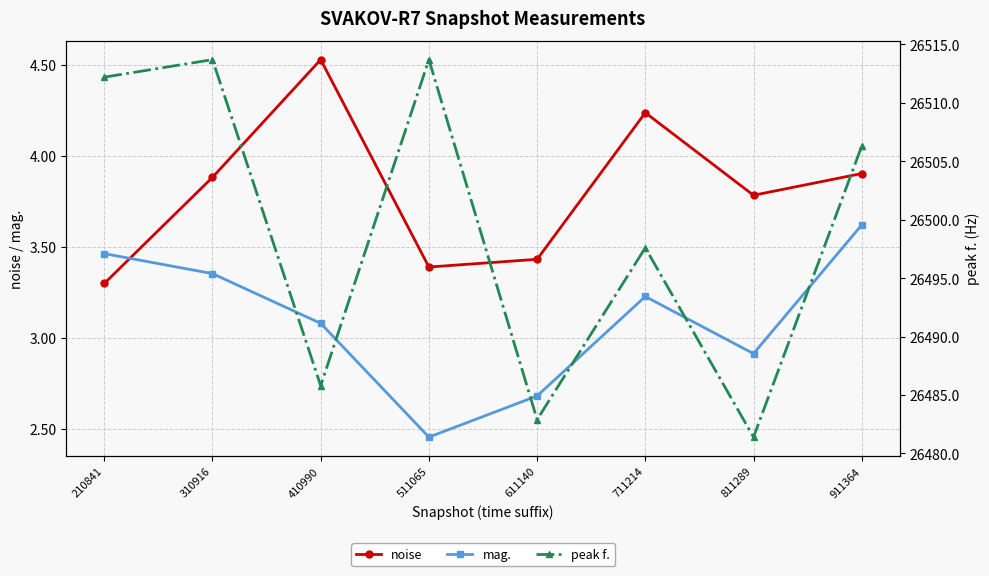

Is this an area chart (filled region under the line)?

No